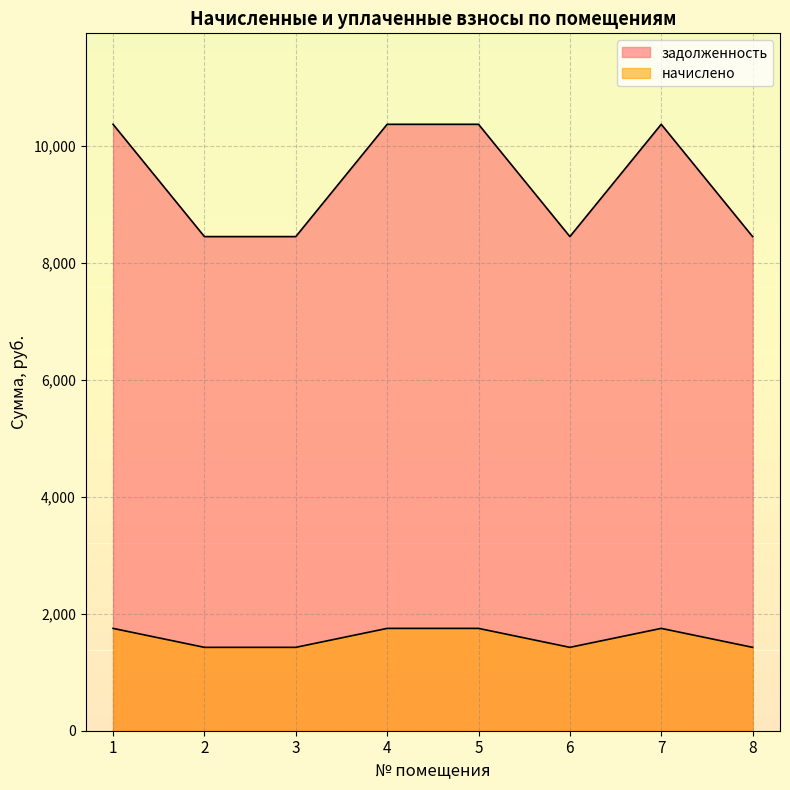

How many values in the начислено series exceed 1749?

4